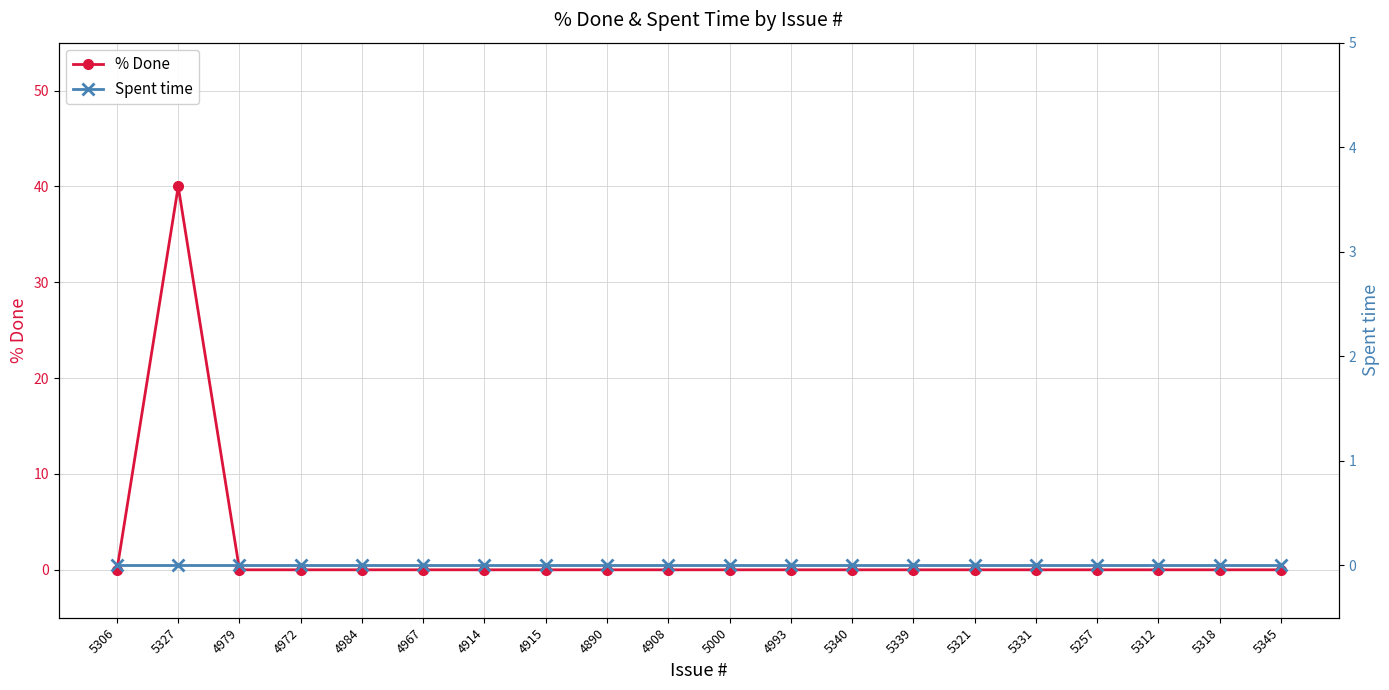

Which series has the largest total across all categories?

% Done